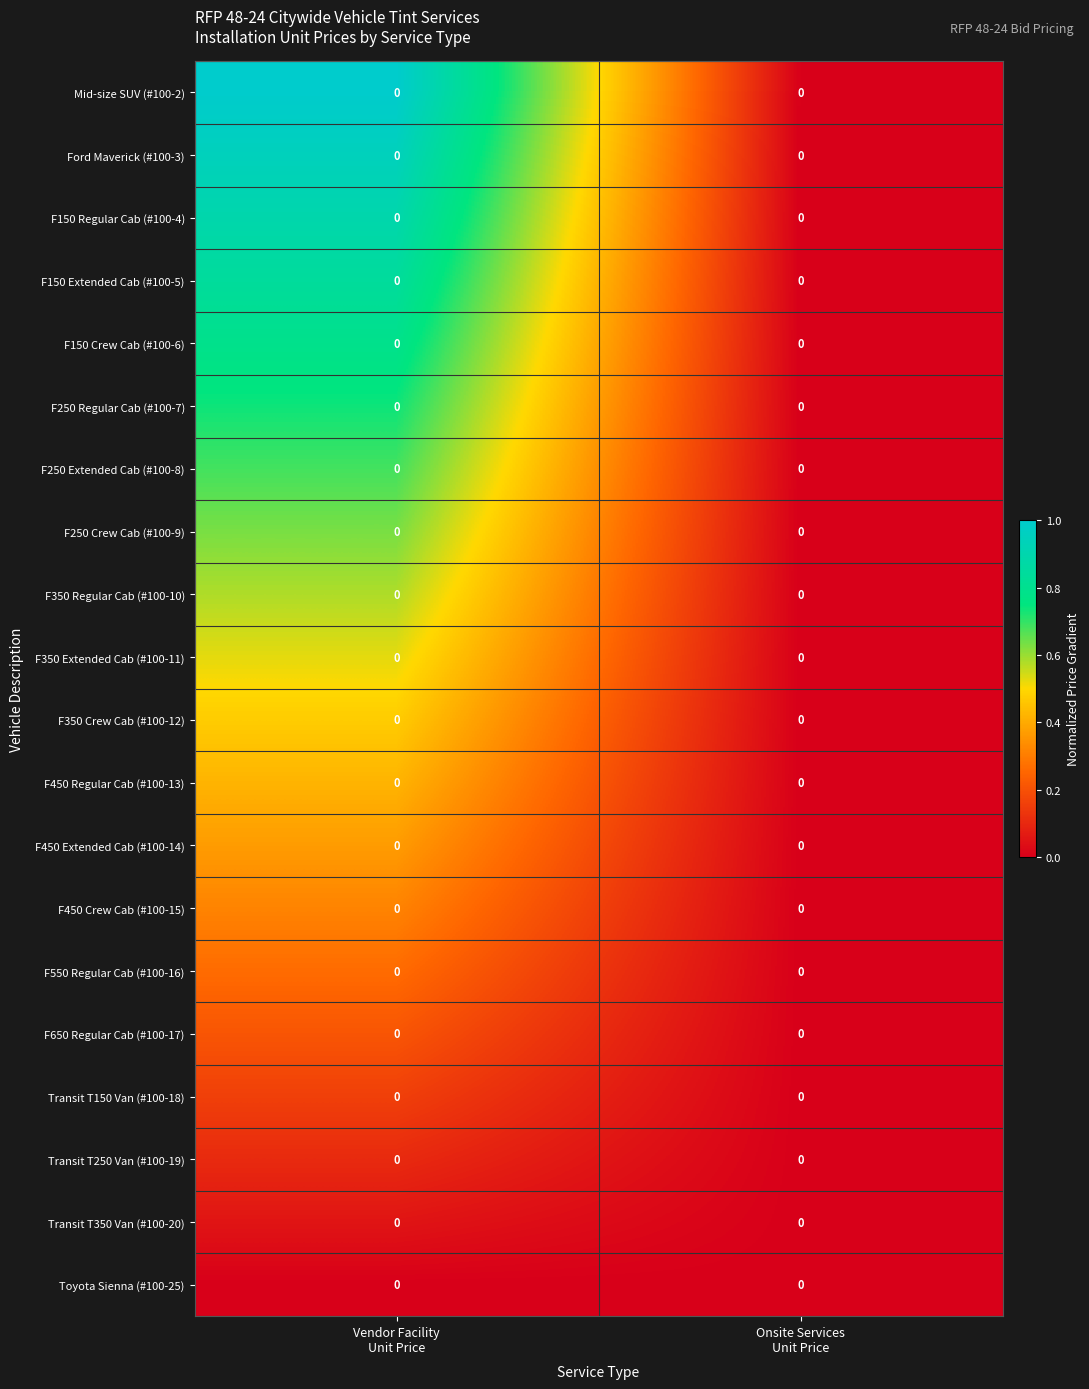

The F450 Crew Cab (#100-15) series shows 0.1 at Onsite Services Unit Price. True or false?

False